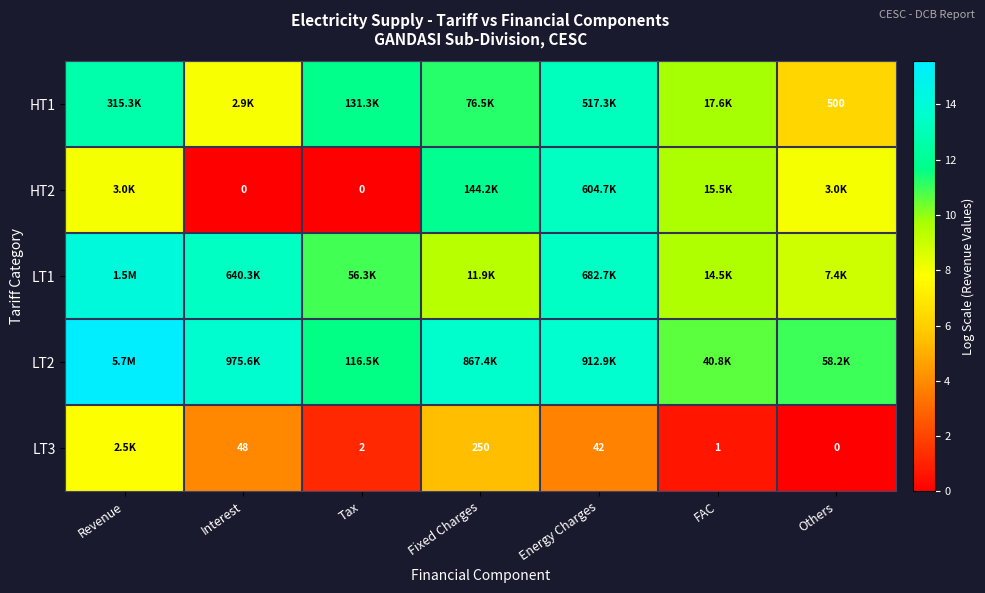

Is the value of HT1 at Others greater than the value of LT3 at Interest?

Yes